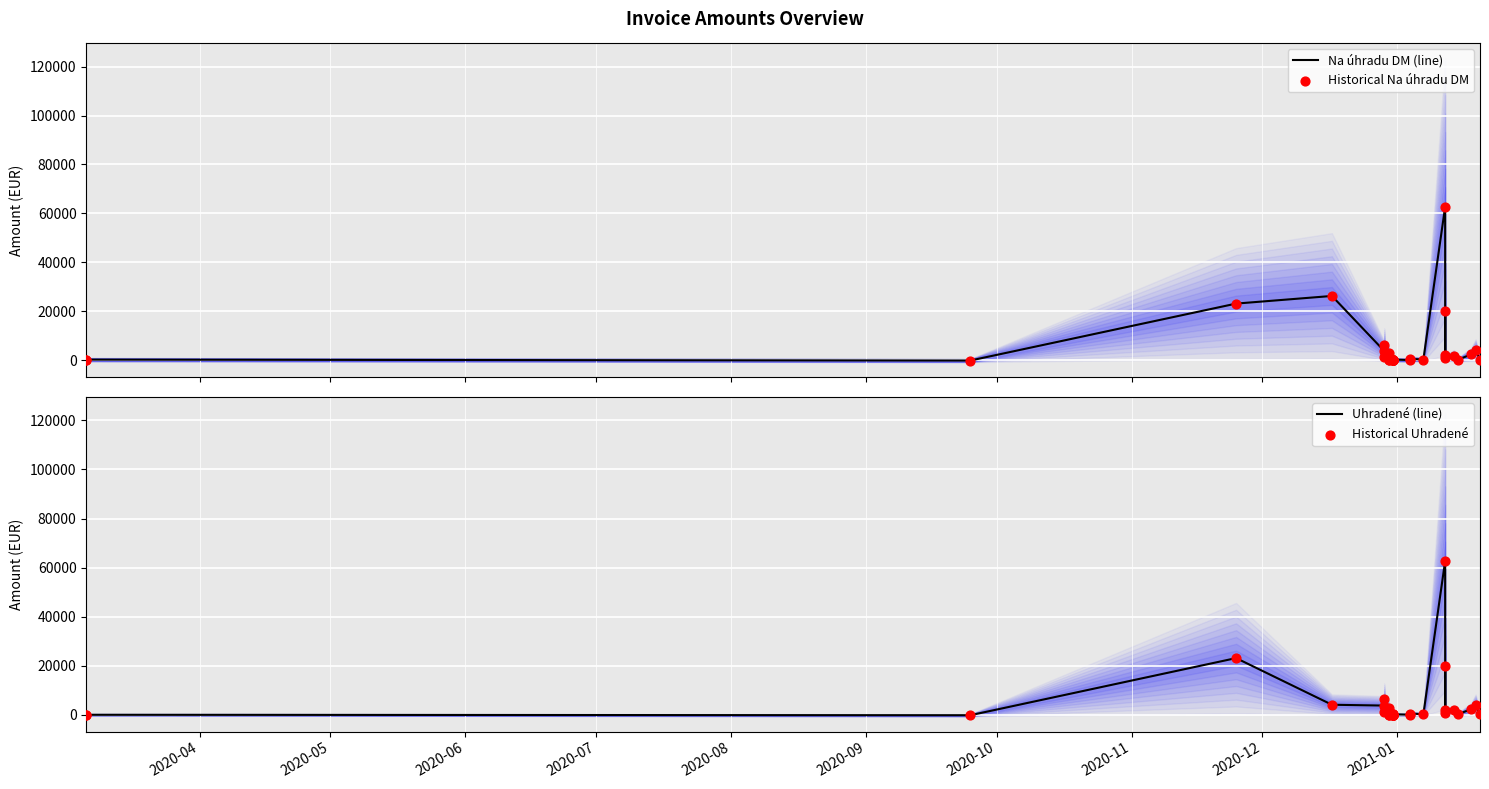

Which series contains the lowest Y value?

Na úhradu DM (line)